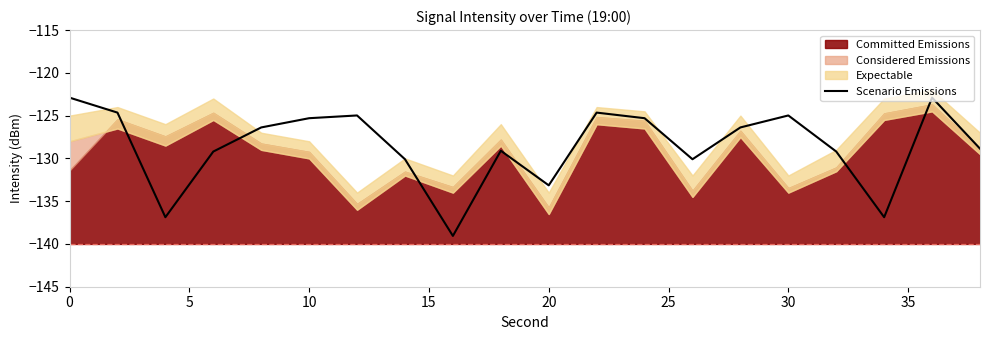

How many categories are shown in the chart?

20